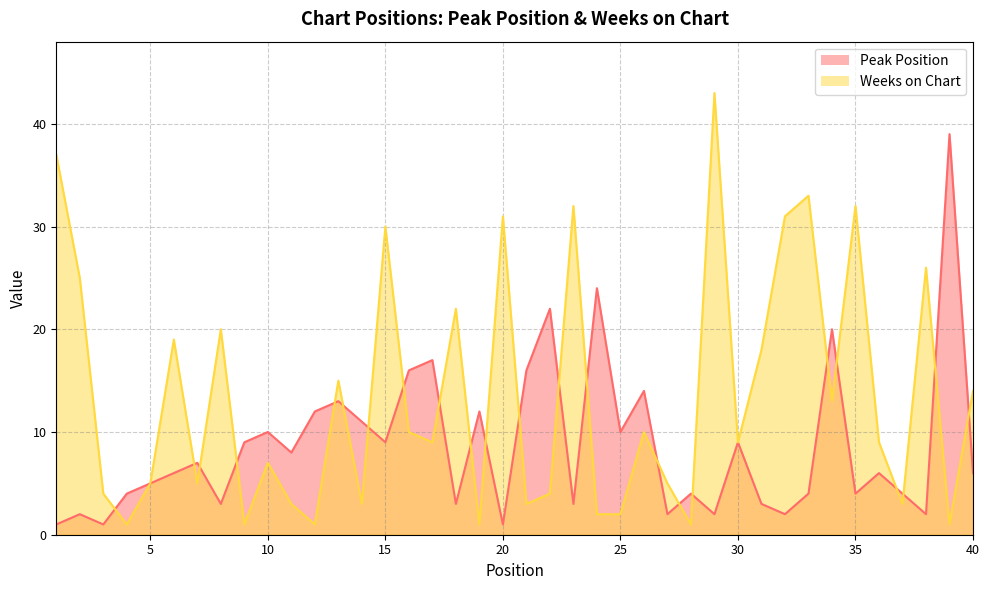

What is the lowest value of the Weeks on Chart series?

1